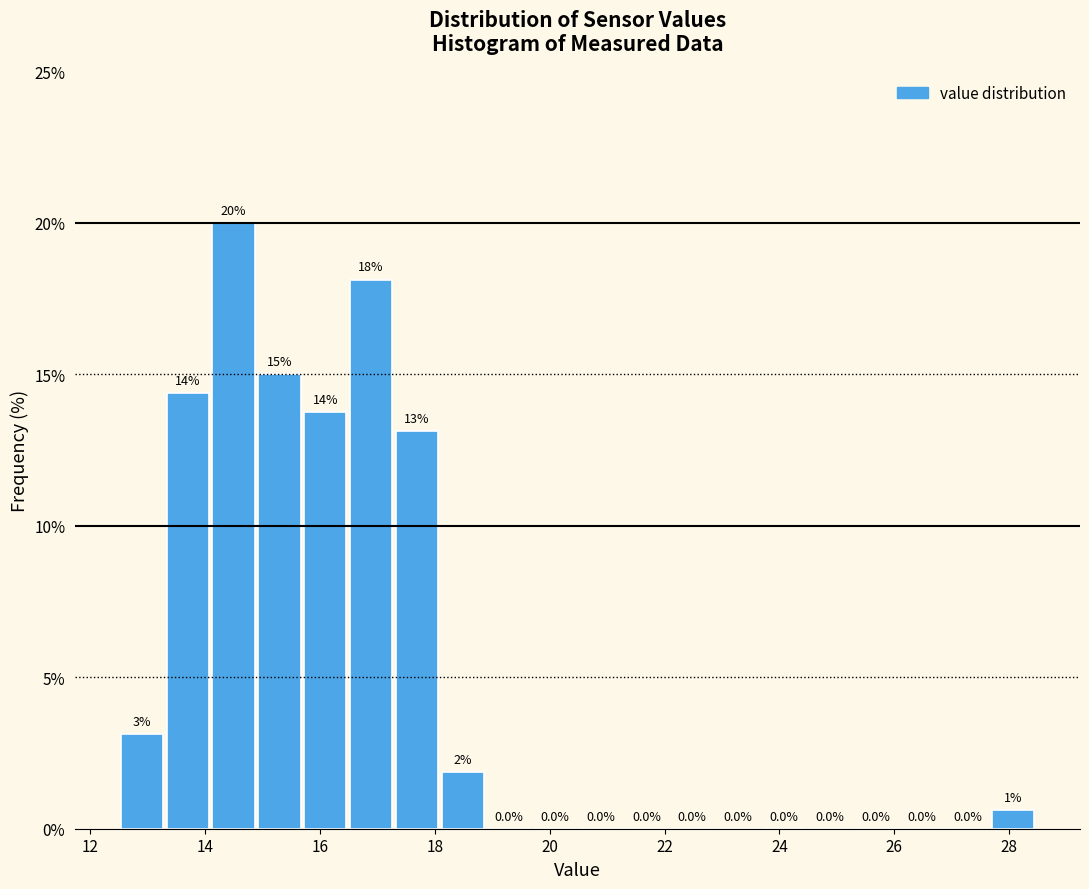

Read against the x-axis, roughly where is the centre of the tallest bar?

14.4